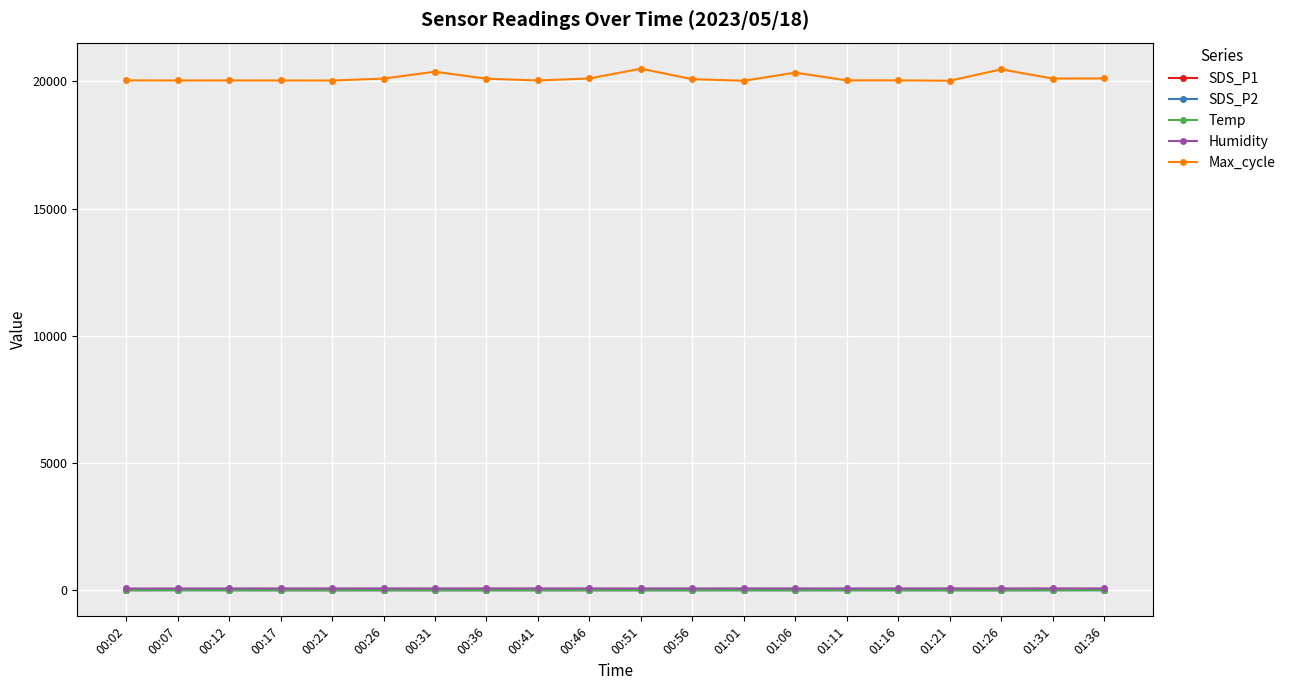

True or false: SDS_P2 and Max_cycle intersect in this chart.

False